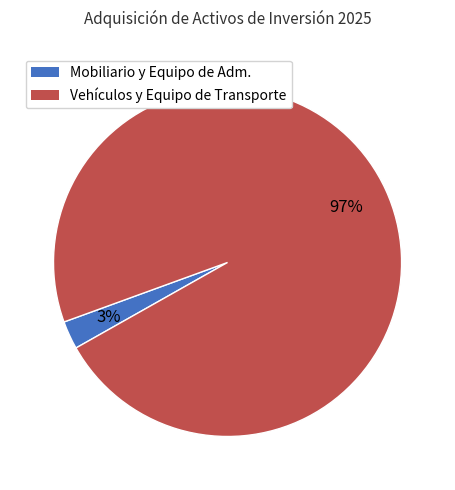

Is there a majority slice in this chart?

Yes